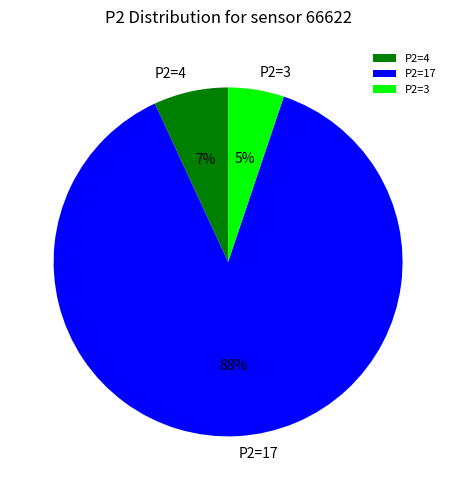

Is P2=4 the majority of the pie?

No